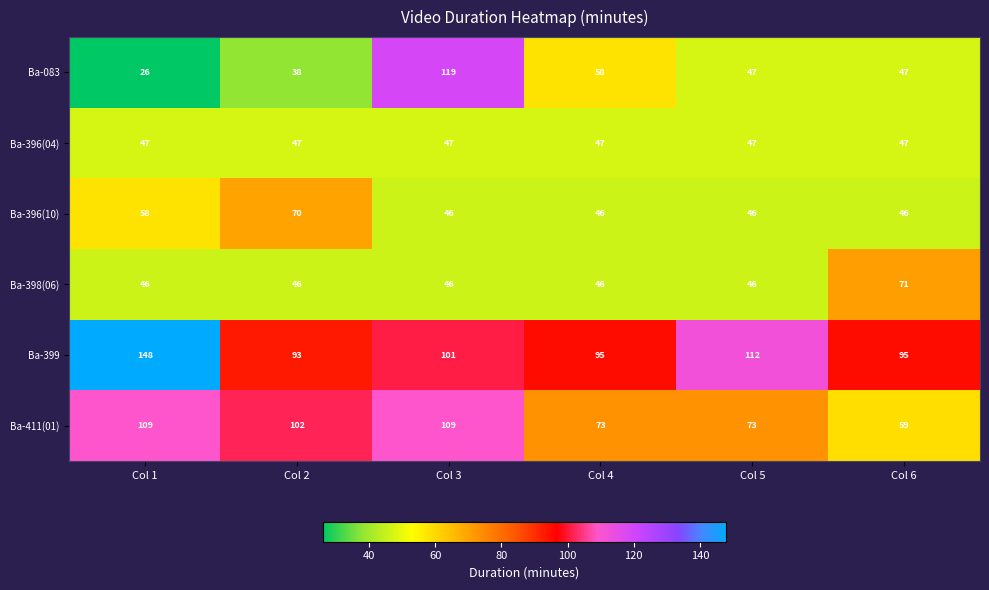

At which label is Ba-399 closest to 120?

Col 5